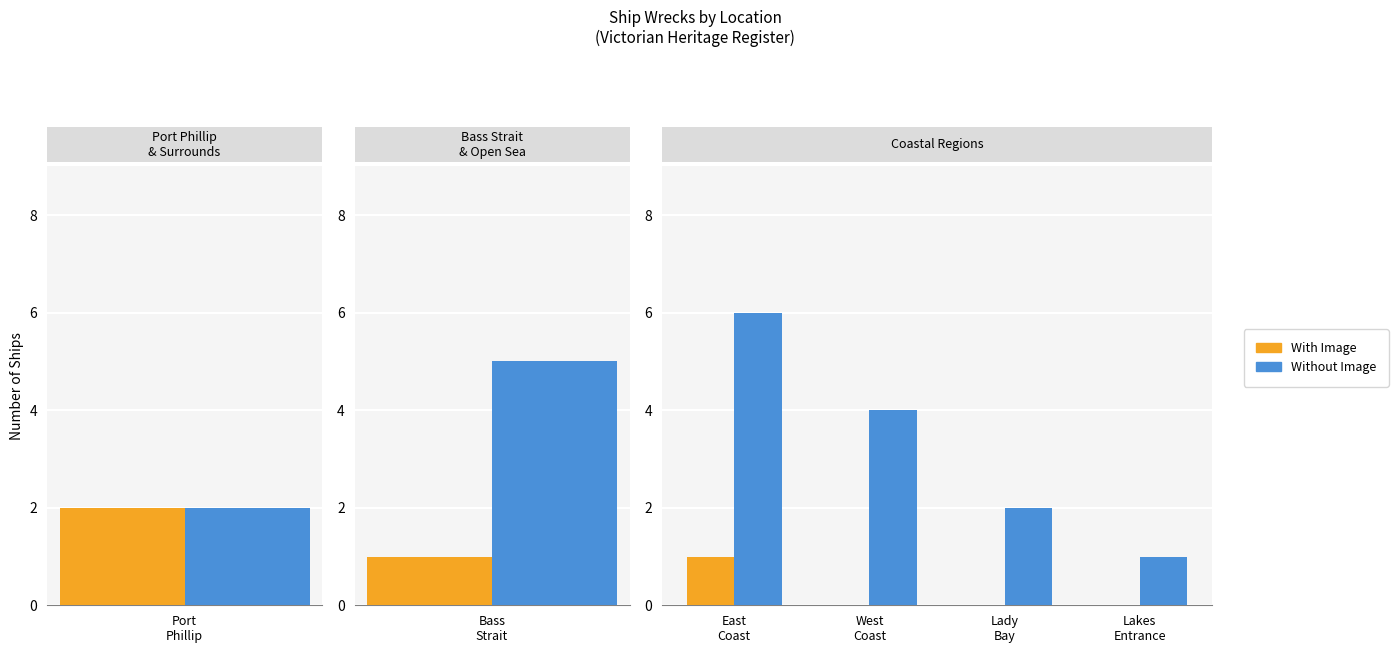

At 3, list the series in order from largest to smallest.

Without Image, With Image